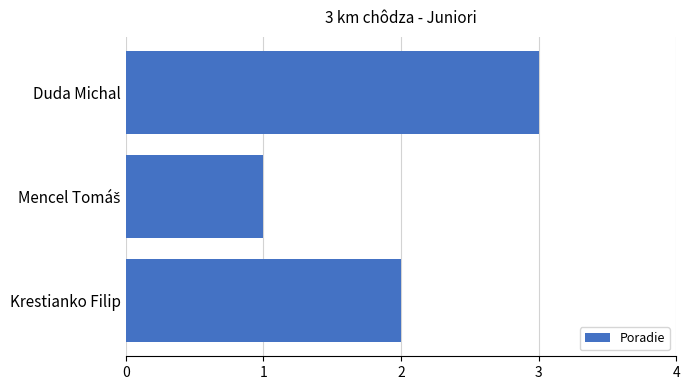

What is the difference between the maximum and minimum values?

2